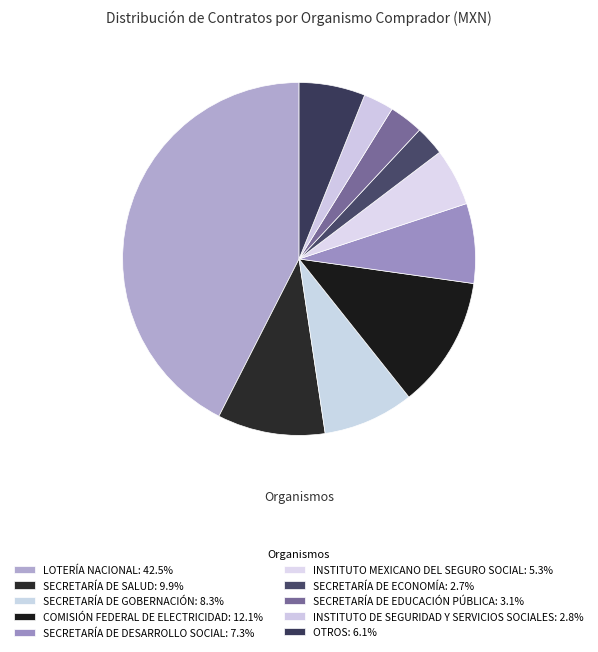

How many slices are in this pie chart?

10